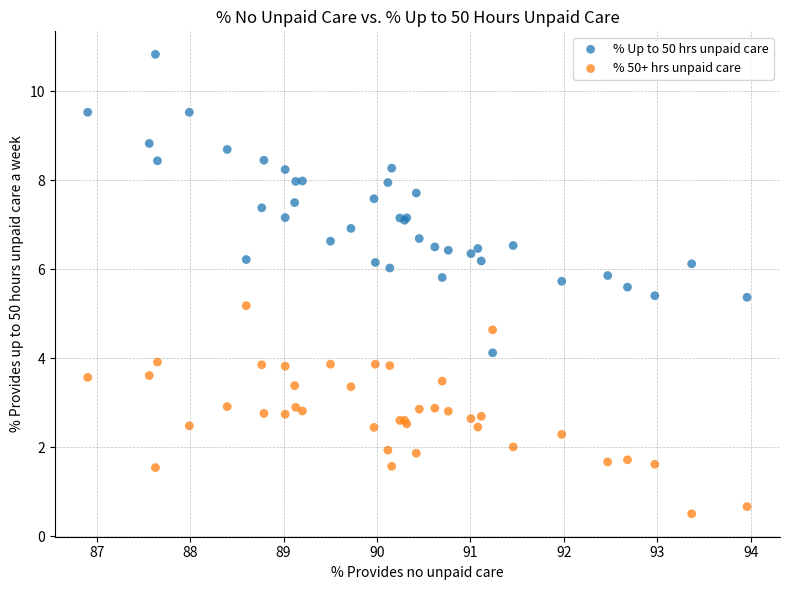

What are all the series names shown in the legend?

% Up to 50 hrs unpaid care, % 50+ hrs unpaid care